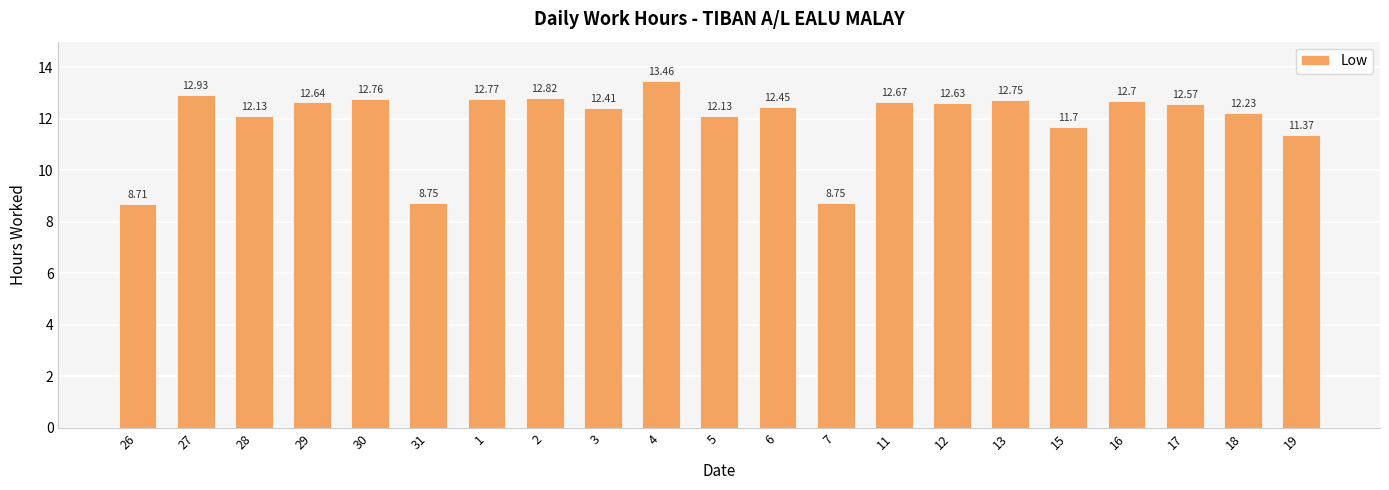

Between 17 and 19, which is larger?

17